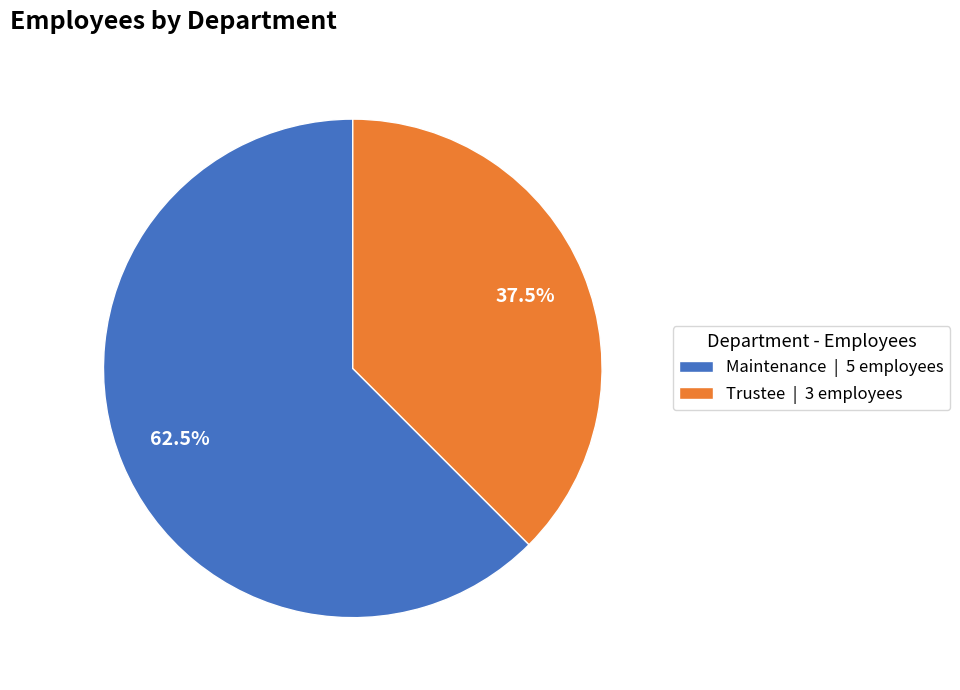

To the nearest percent, what is the combined percentage of Maintenance and Trustee?

100%